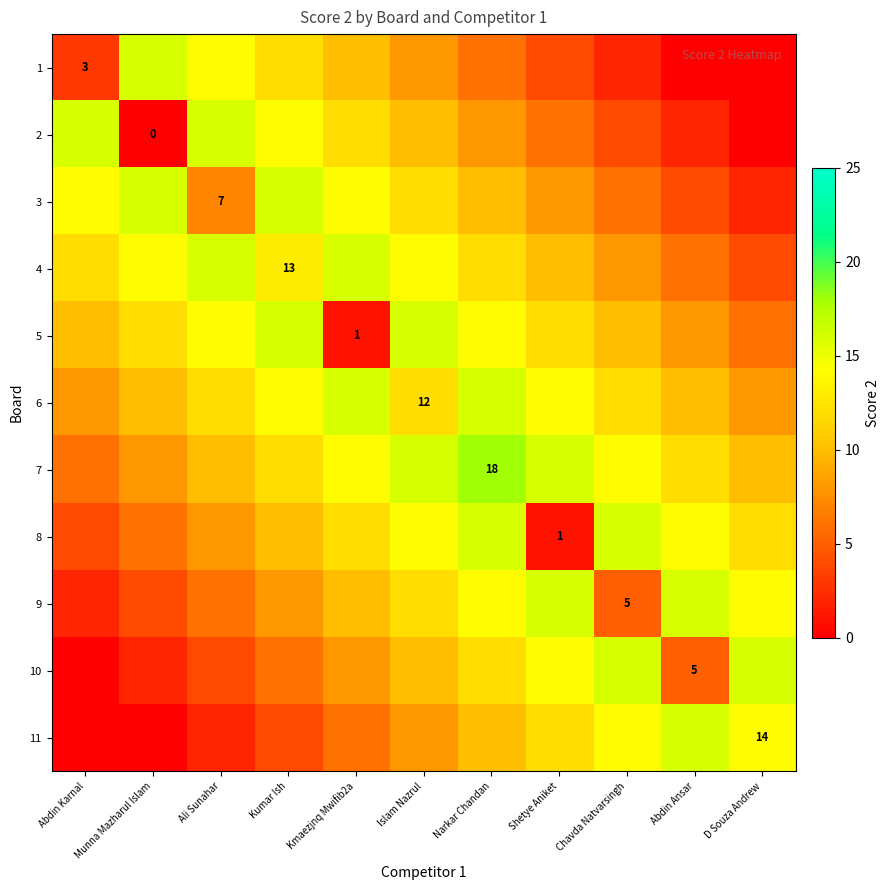

The 9 series shows 8 at Chavda Natvarsingh. True or false?

False